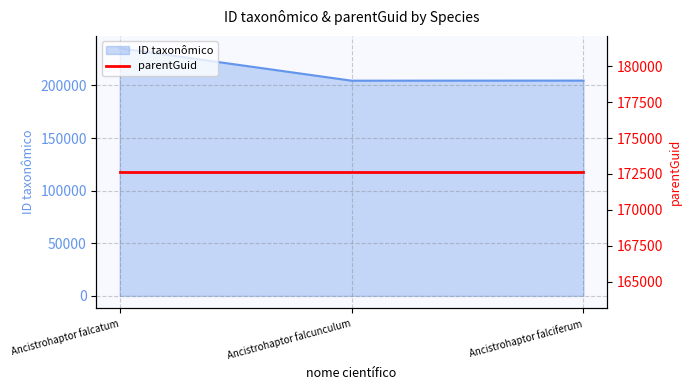

What is the change in value from Ancistrohaptor falcatum to Ancistrohaptor falcunculum?

-30798